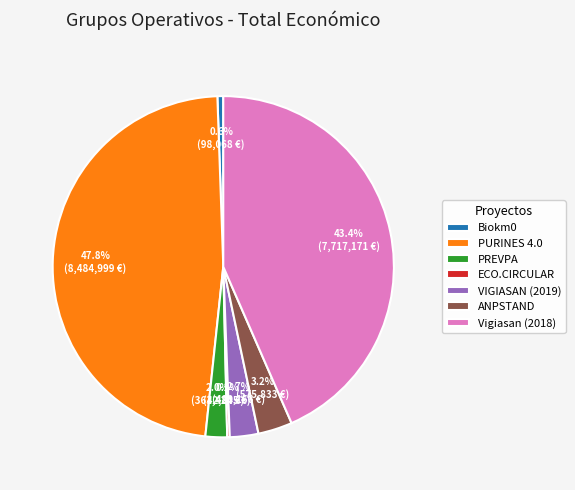

Which has a higher value, PREVPA or Biokm0?

PREVPA